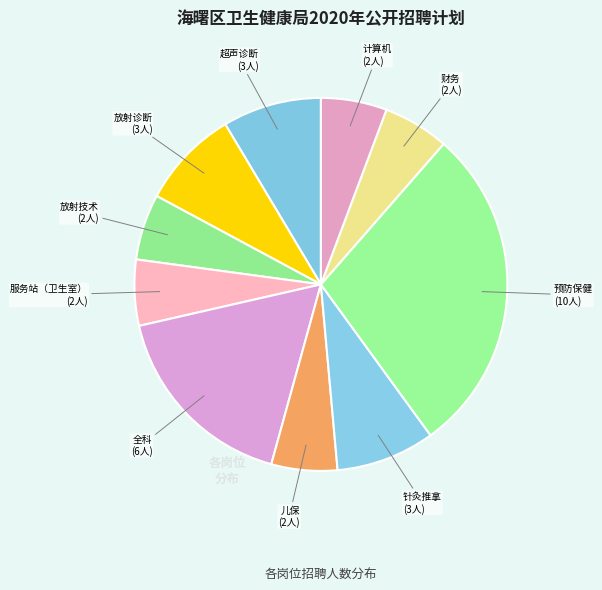

Which has a higher value, 服务站（卫生室） or 预防保健?

预防保健